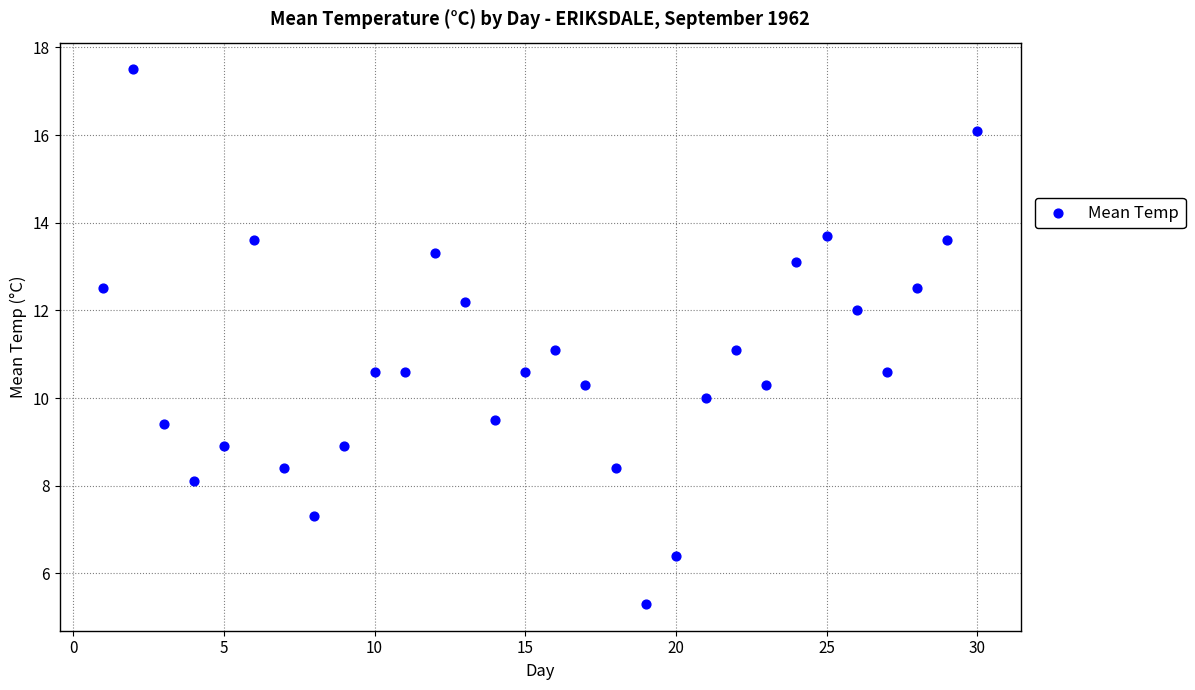

What is the range of X values (max minus min)?

29.0